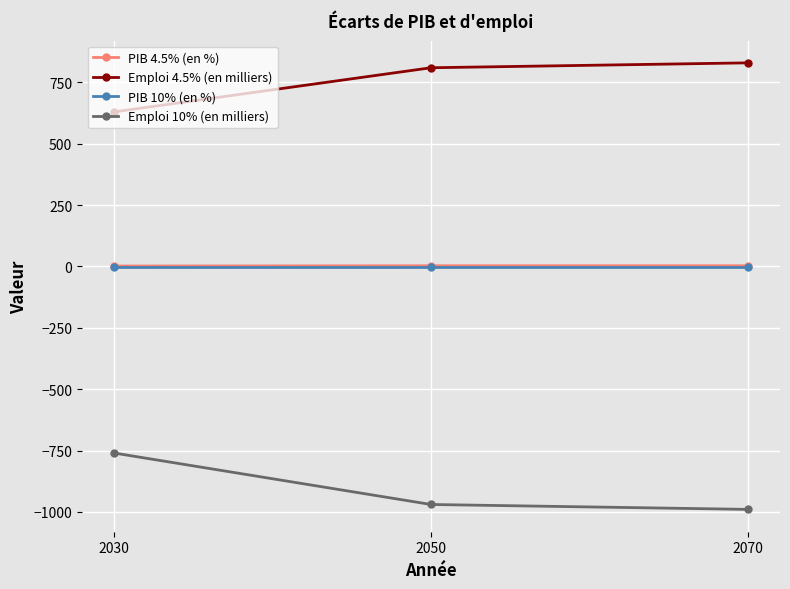

Does the chart display data point markers on the line(s)?

Yes